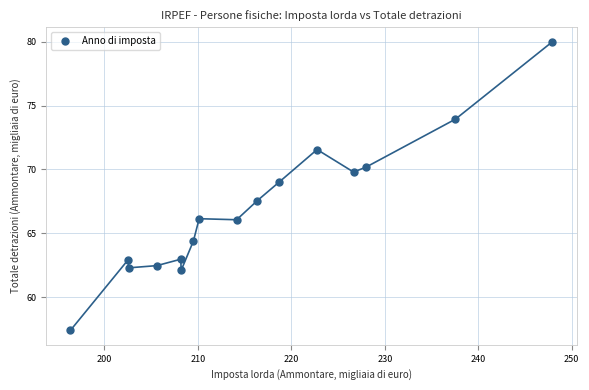

What Y value in the scatter plot is closest to 68?

67.6